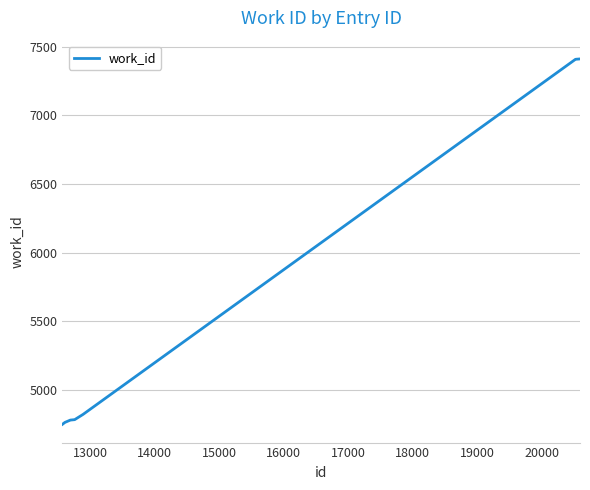

What is the difference between the maximum and minimum values?

2660